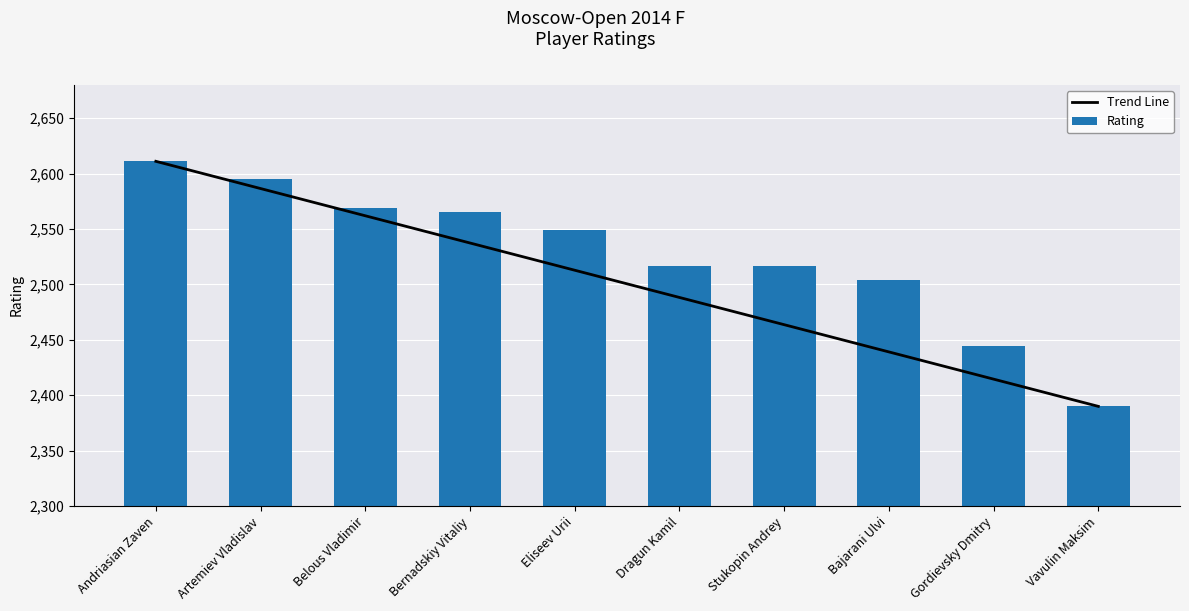

Rank the series by their maximum value, from lowest to highest.

Trend Line, Rating